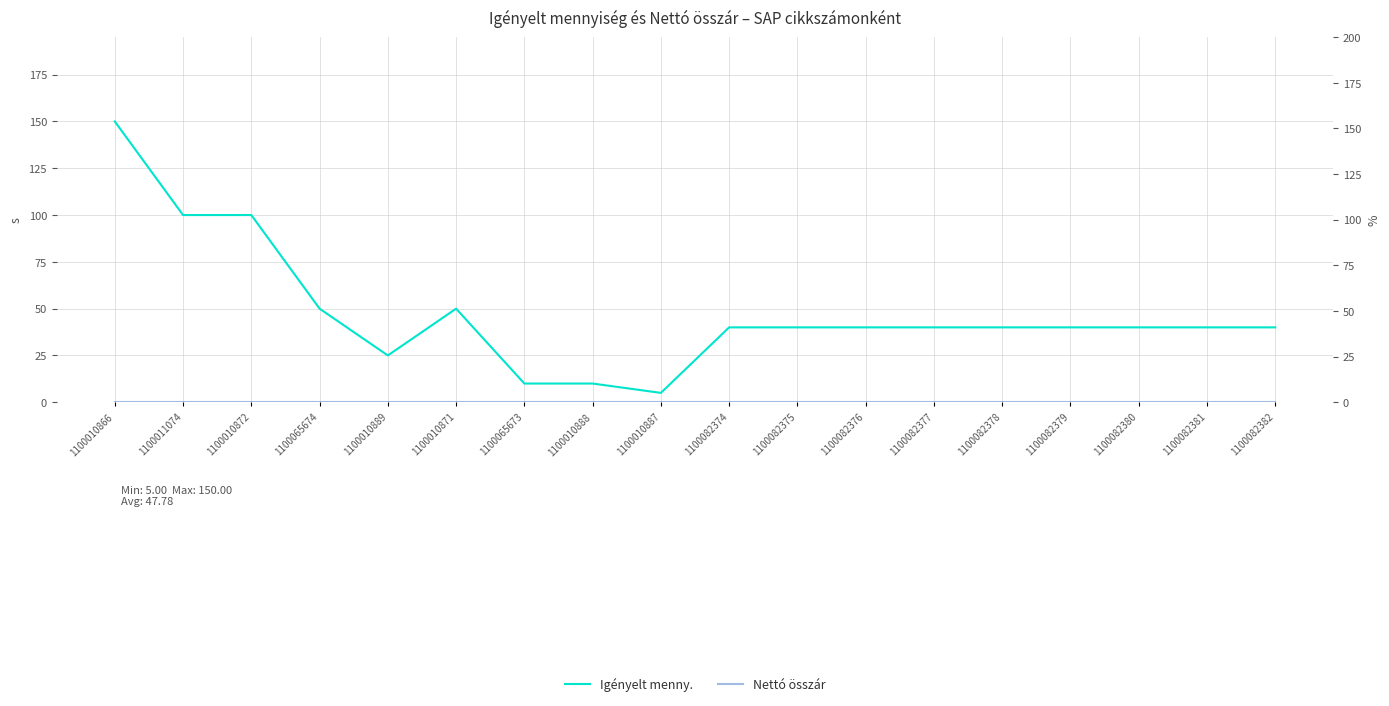

At which label is Nettó összár closest to 0?

1100010866